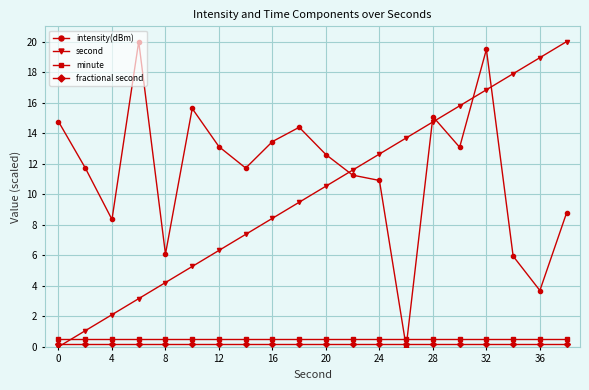

What is the highest value of the minute series?

0.5